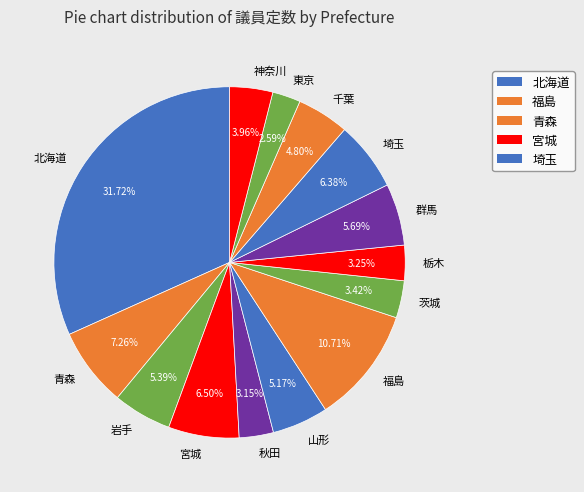

To the nearest percent, what is the average slice percentage?

7%